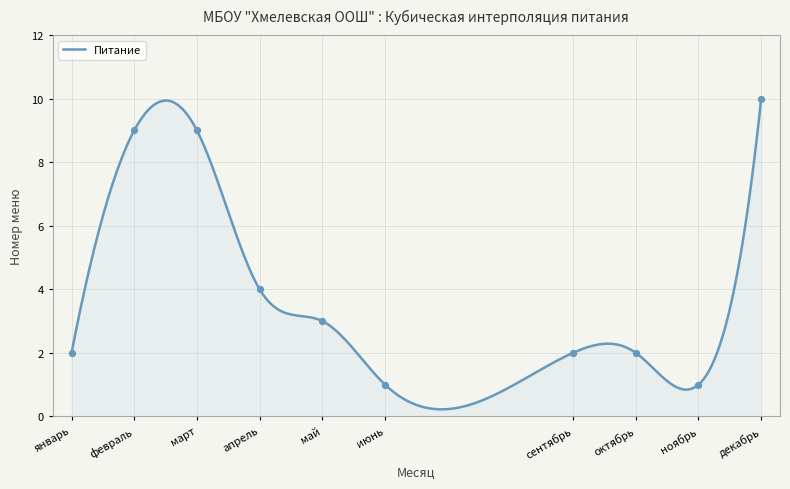

What is the change in value from май to ноябрь?

-2